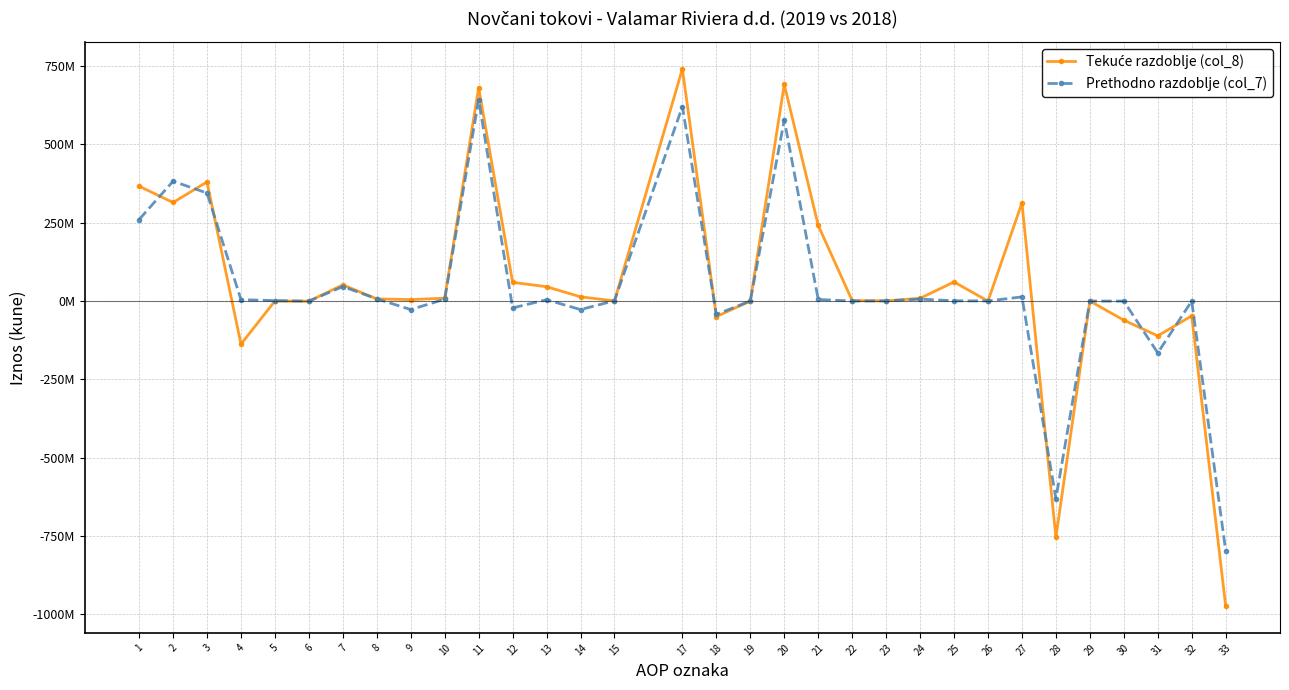

What is the sum of all Prethodno razdoblje (col_7) values?

1214010396